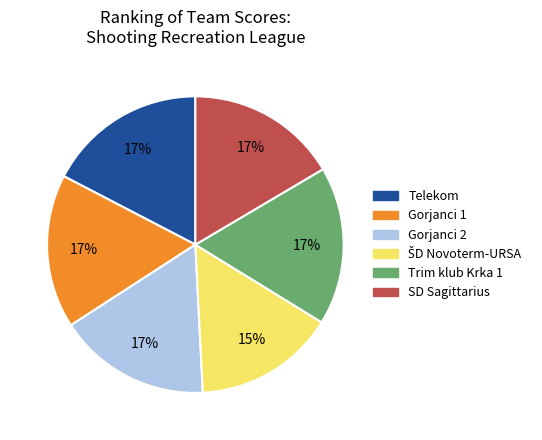

The Gorjanci 1 slice represents 6% of the pie. True or false?

False